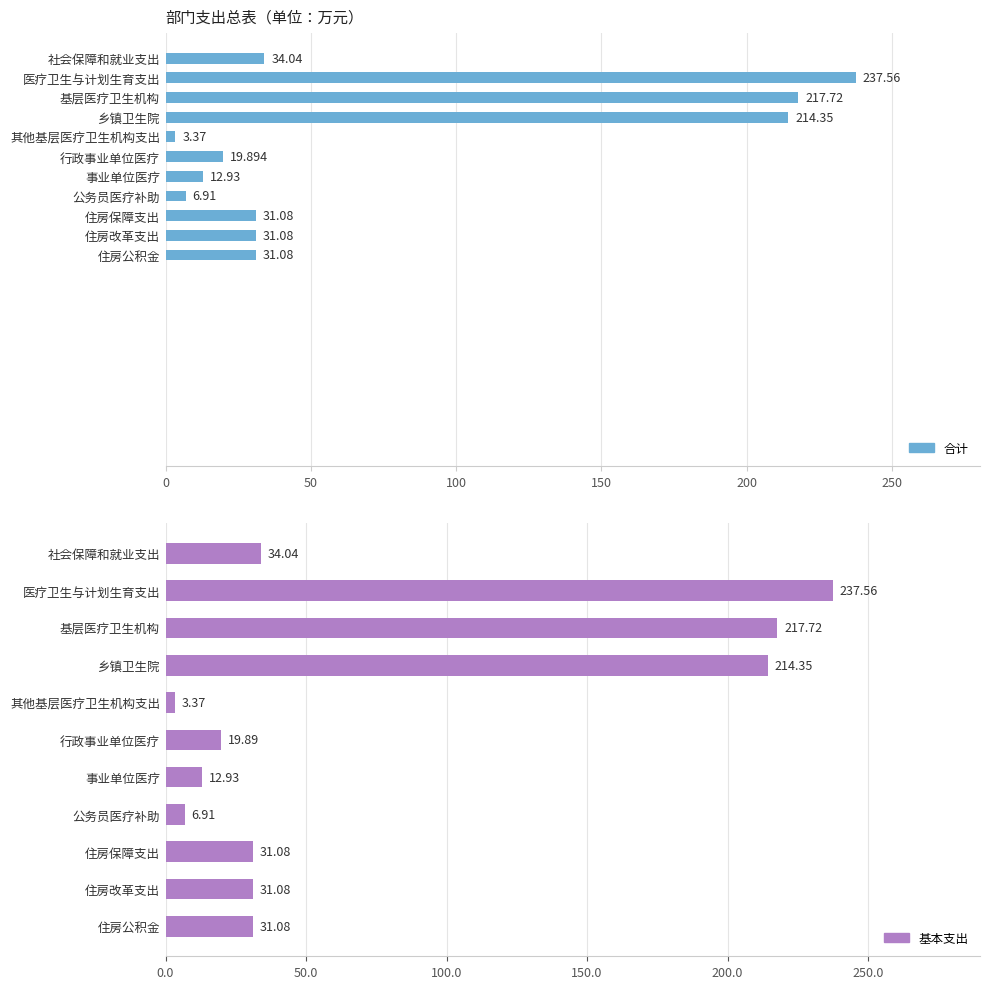

Does the chart contain stacked bars?

No